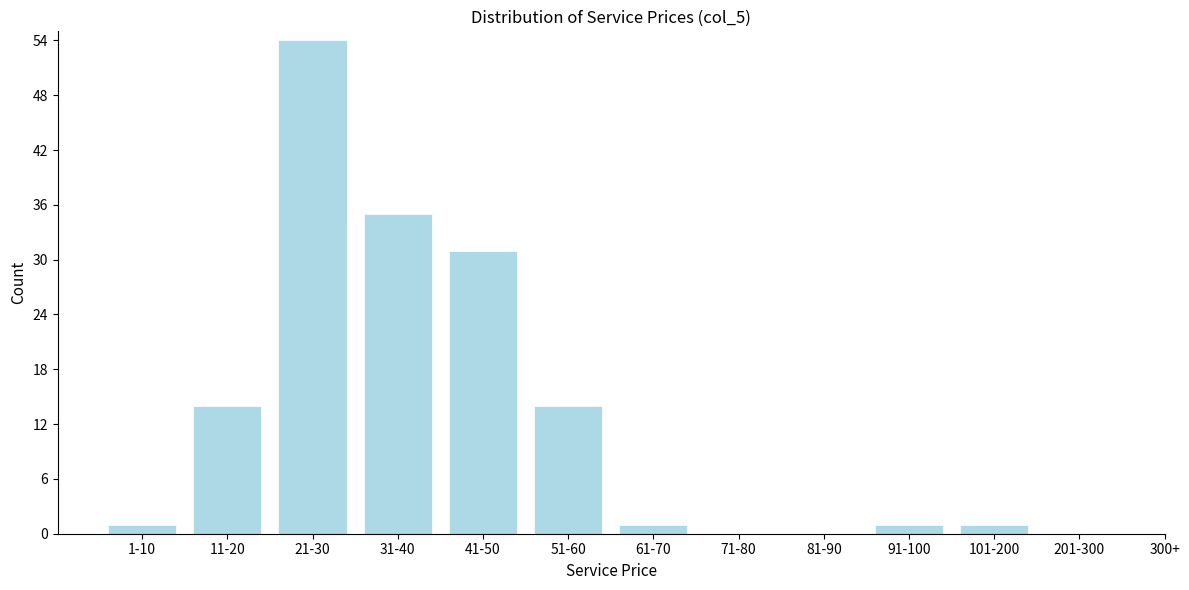

Reading left to right, list all the values displayed in this chart.

1-10=1	11-20=14	21-30=54	31-40=35	41-50=31	51-60=14	61-70=1	71-80=0	81-90=0	91-100=1	101-200=1	201-300=0